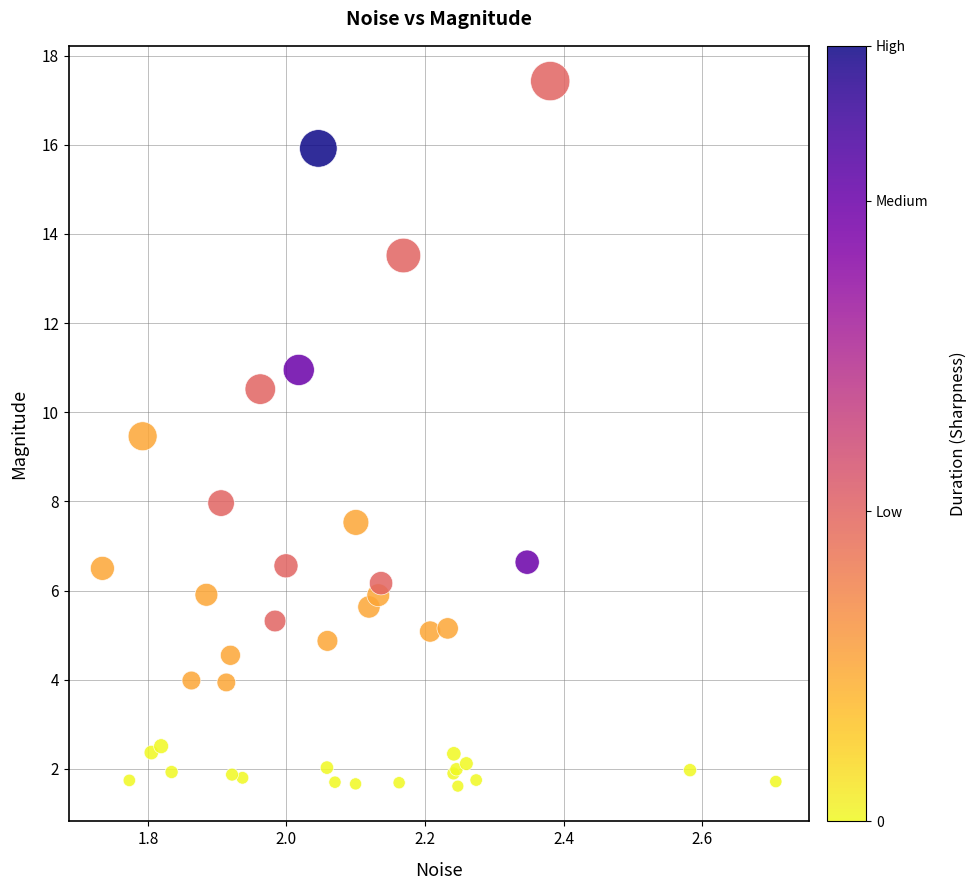

What Y value in the scatter plot is closest to 9?

9.5